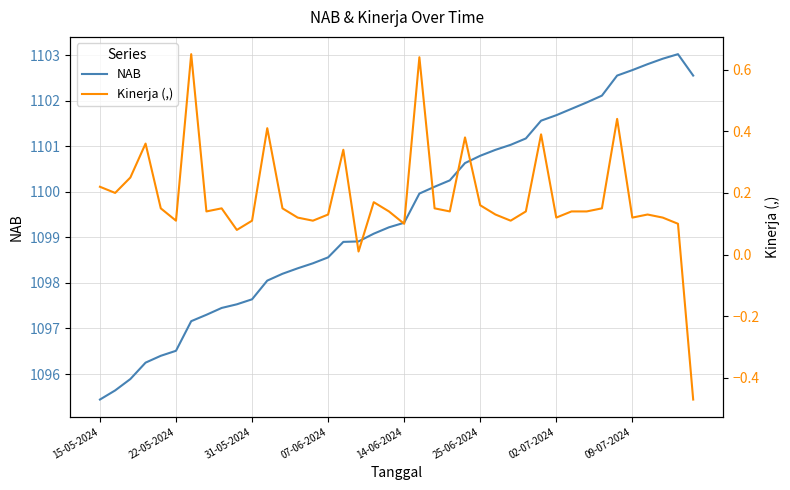

At which label does NAB reach its minimum?

15-05-2024